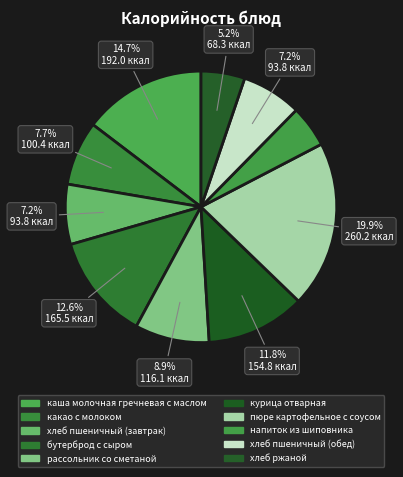

Does any single category account for the majority?

No